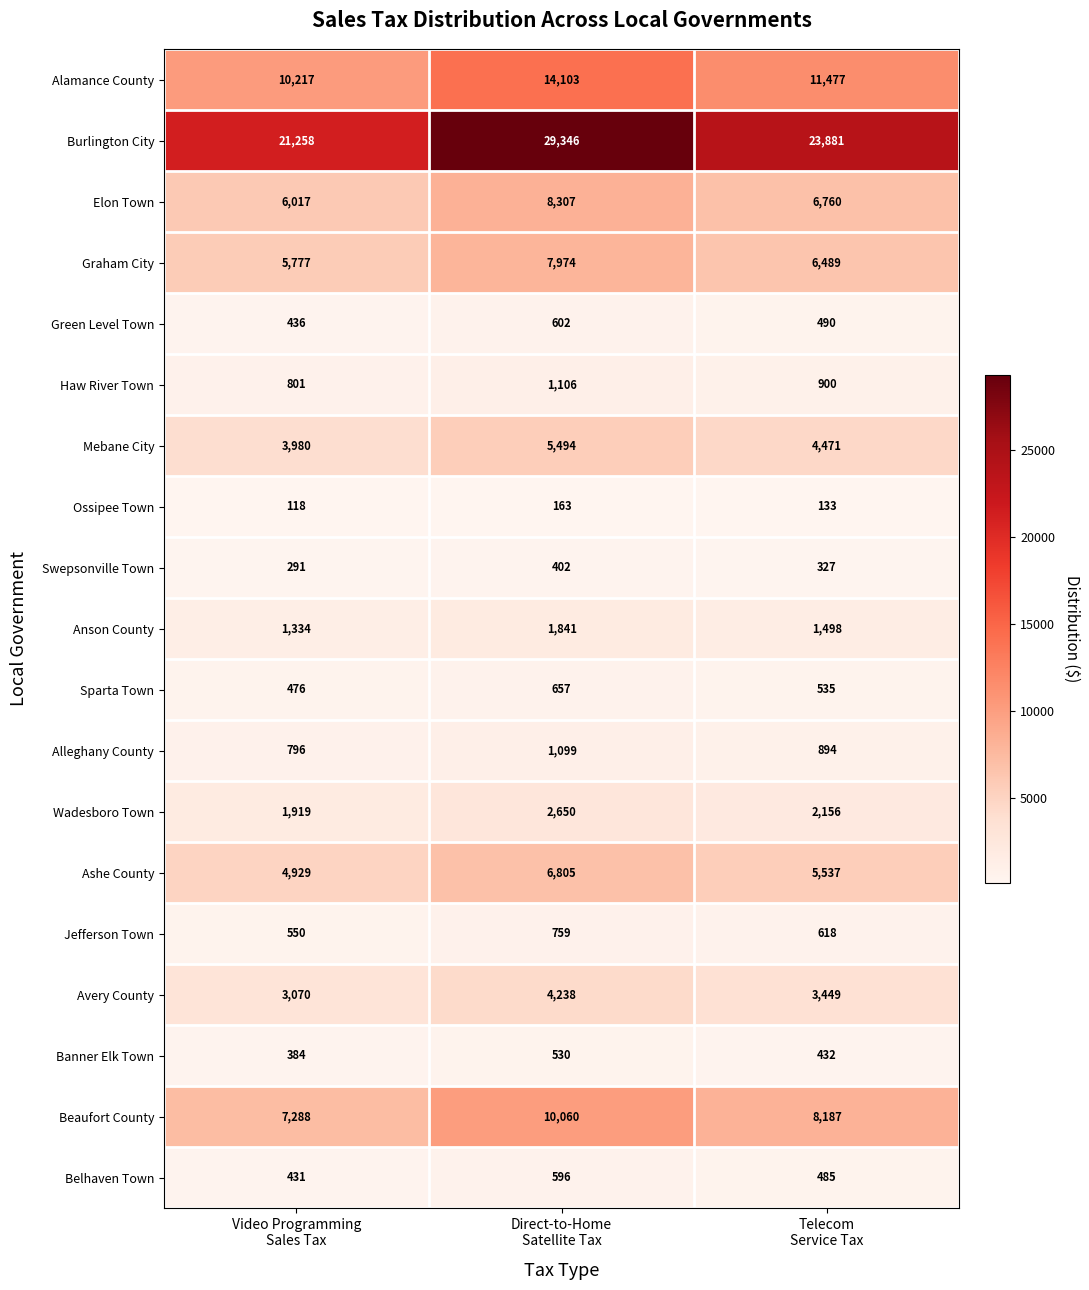

What is the difference between the maximum and minimum values in the Burlington City series?

8088